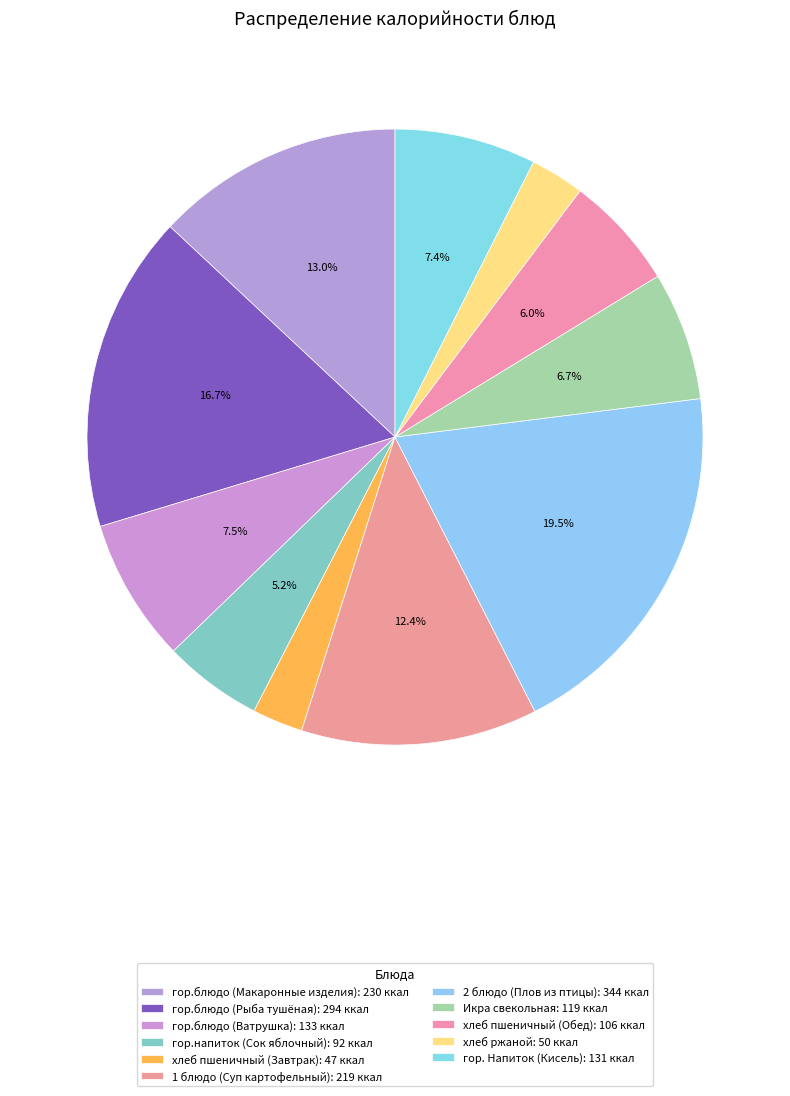

To the nearest percent, what portion does гор.напиток (Сок яблочный) represent?

5%